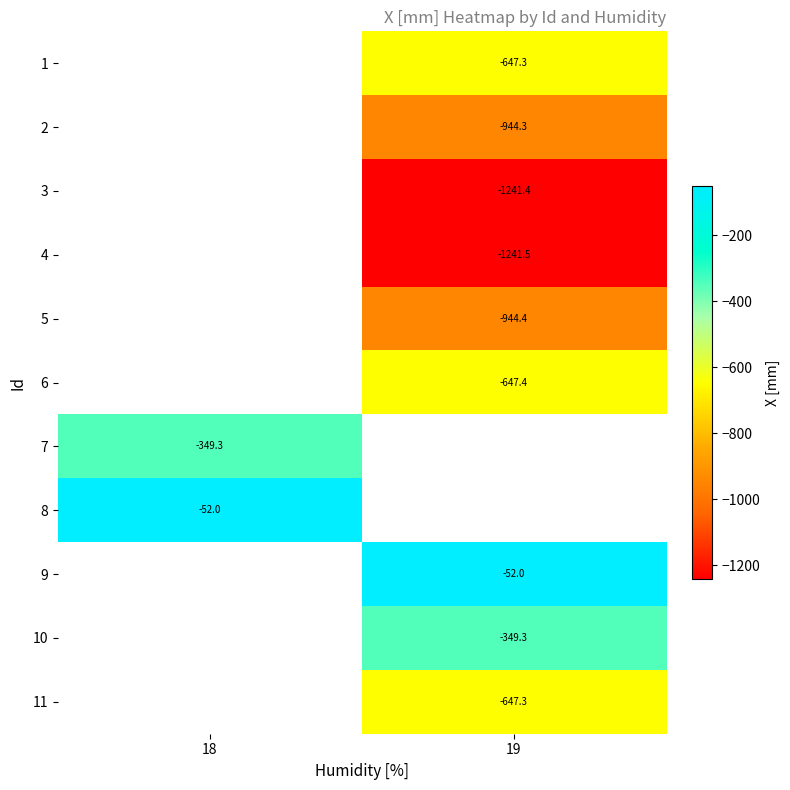

Which has a higher value, 19 or 18?

18